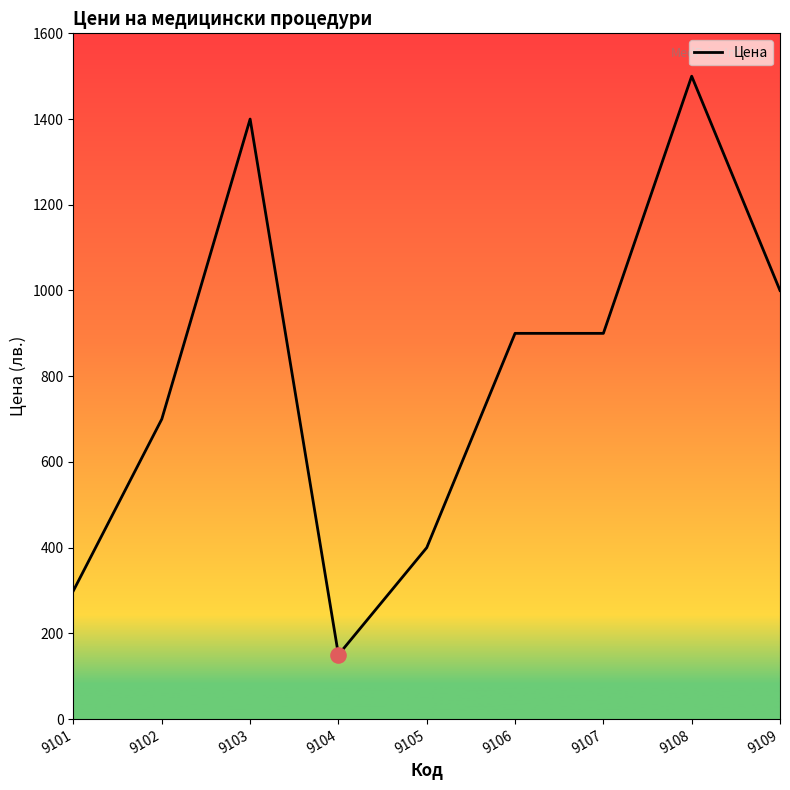

Which has a higher value, 9109 or 9103?

9103